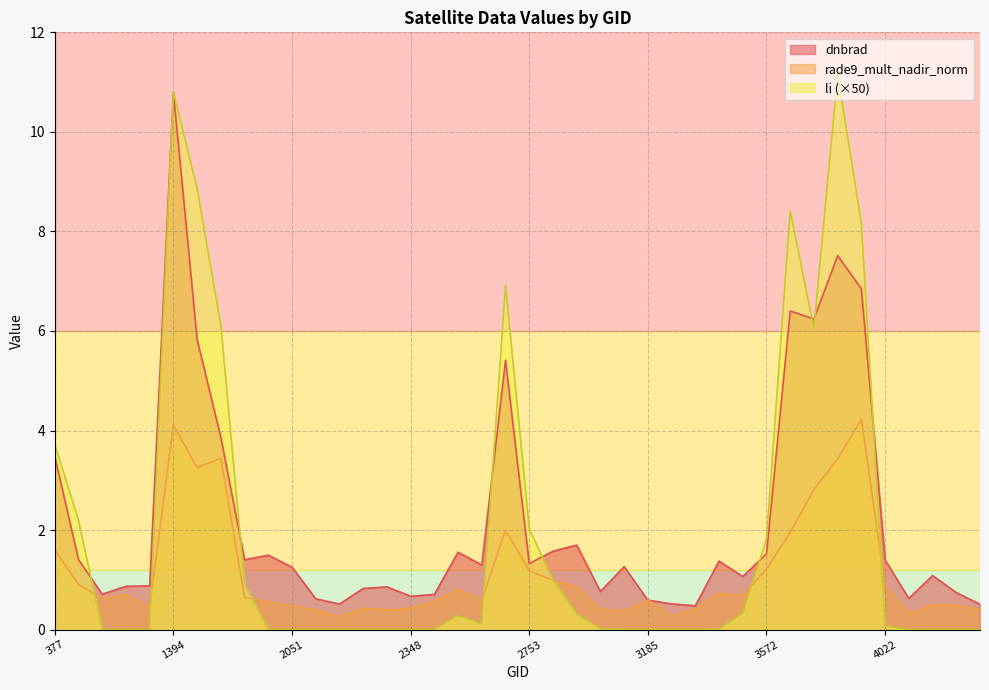

What is the total value across all series at 4022?

2.3